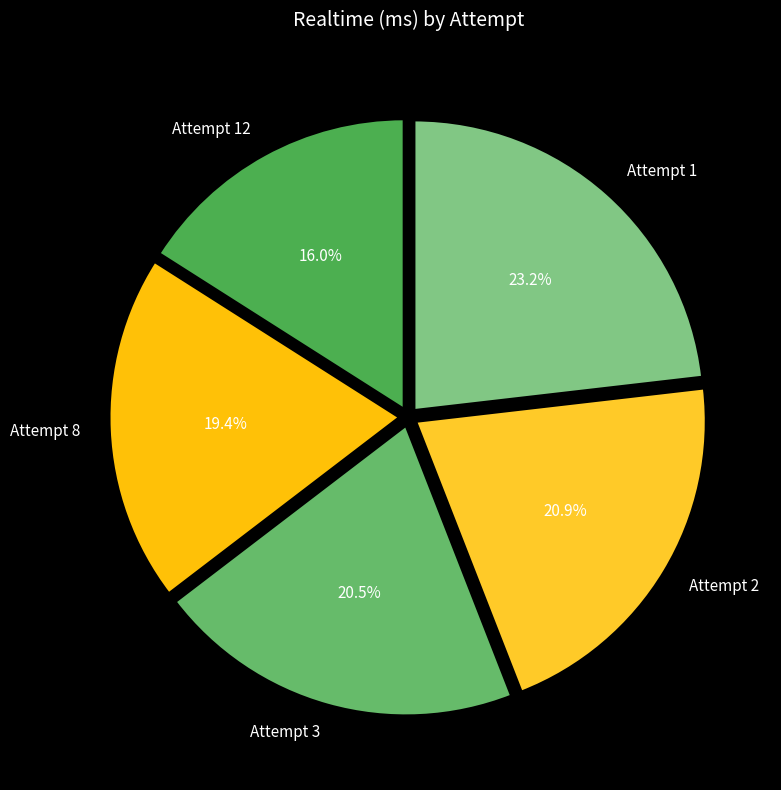

What portion of the pie excludes Attempt 2?

79.1%